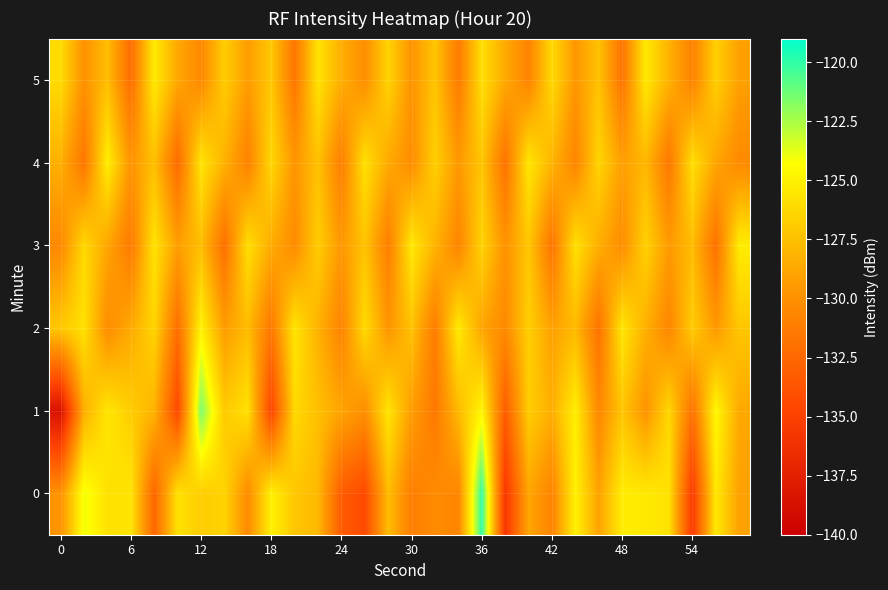

List the series in order of their peak value, lowest first.

5, 3, 4, 2, 1, 0